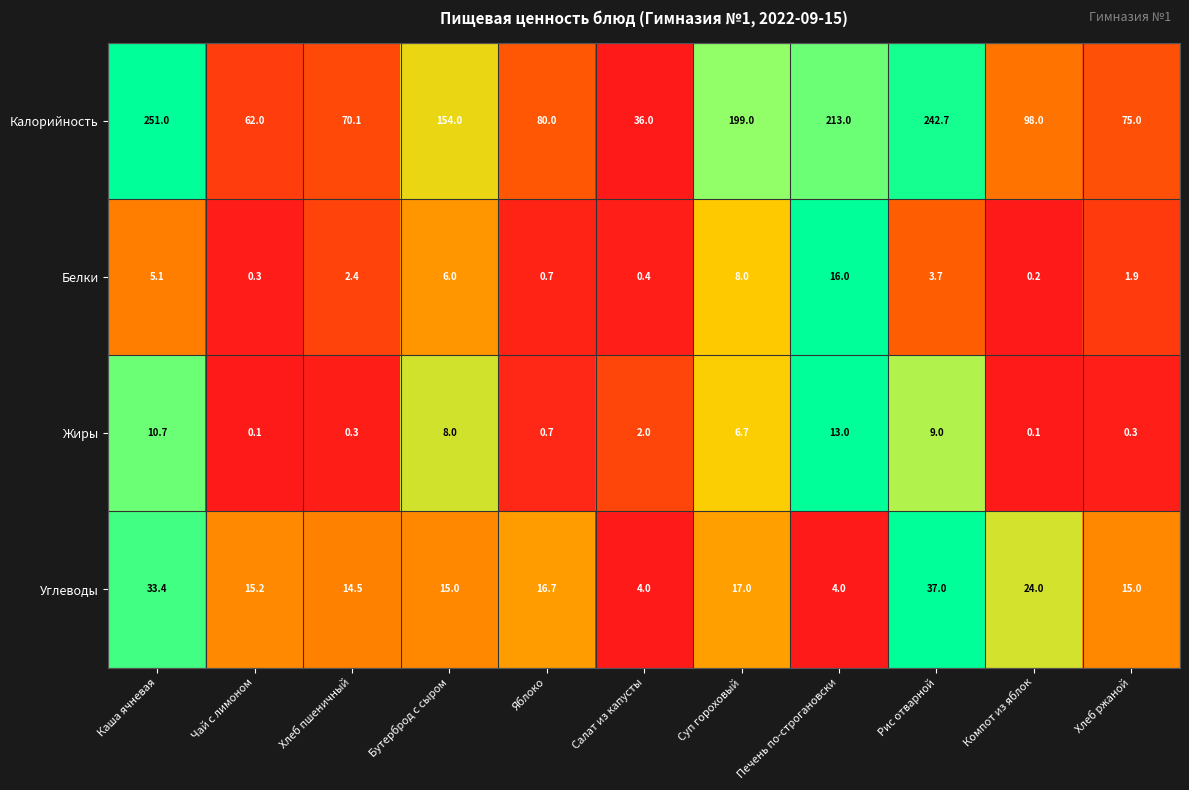

What is the sum of the Жиры values at Каша ячневая and Печень по-строгановски?

23.7